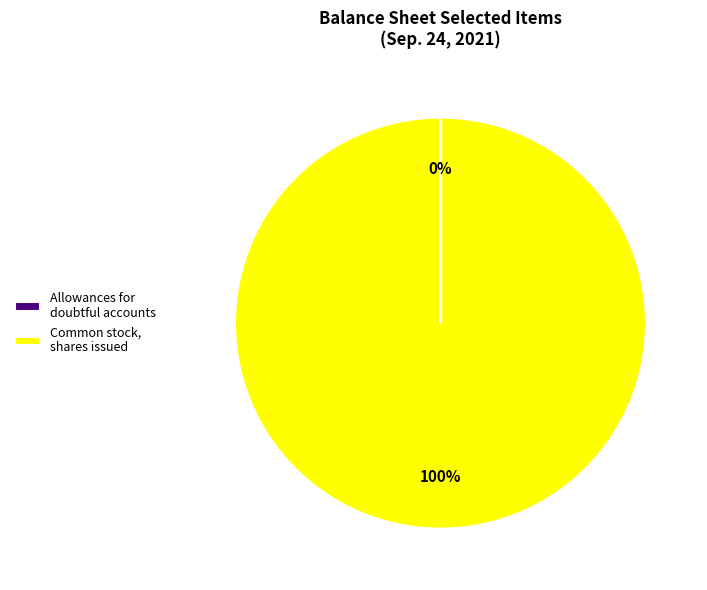

To the nearest percent, what is the difference between the largest and smallest slice percentages?

100%